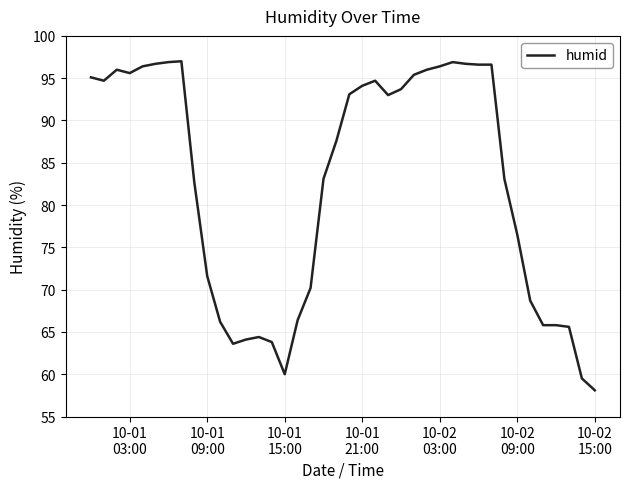

What is the difference between the maximum and minimum values?

38.9